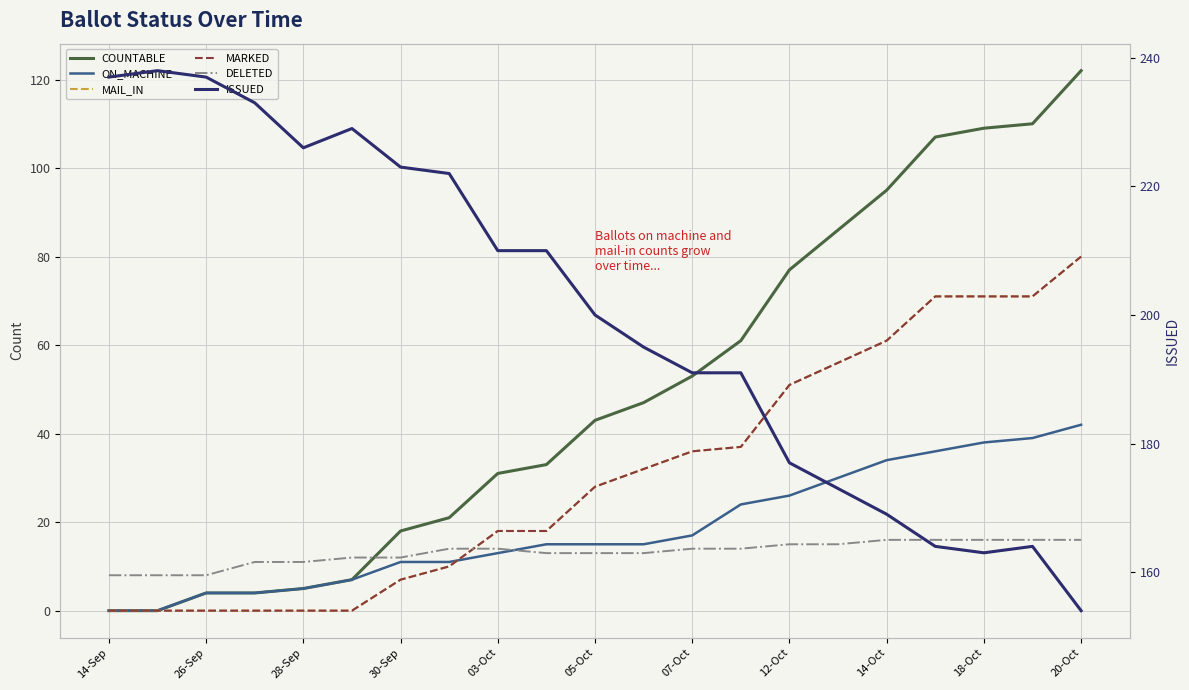

What is the label of the 21st point from the right?

14-Sep